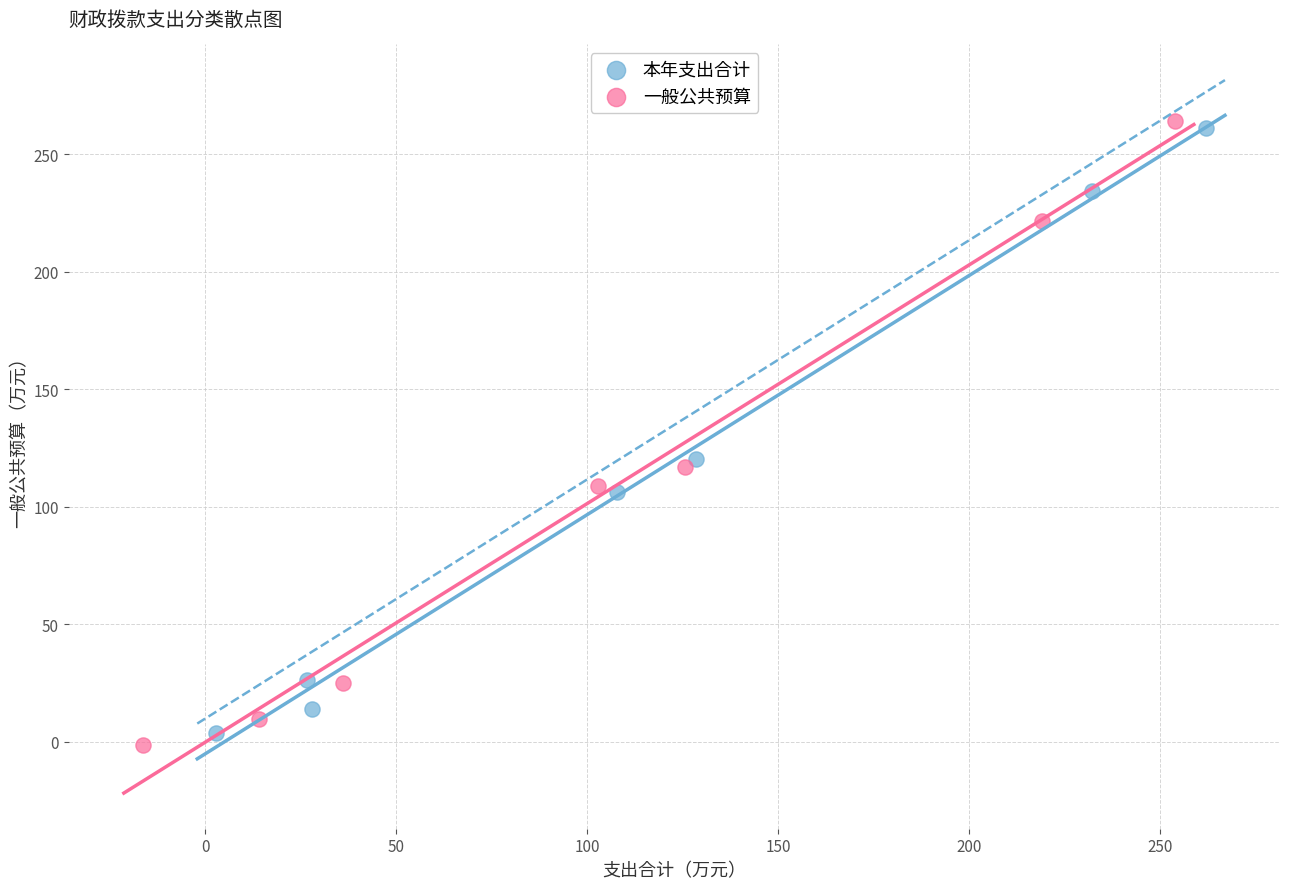

Which series has the largest Y range (max minus min)?

一般公共预算